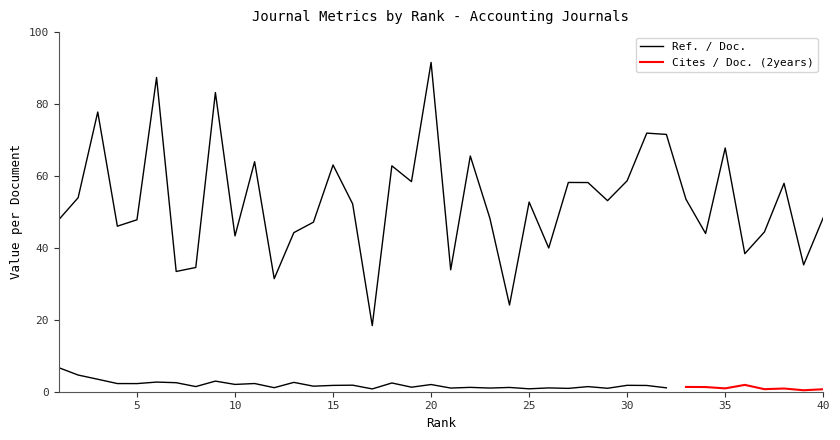

Between 3 and 30, which is larger?

3